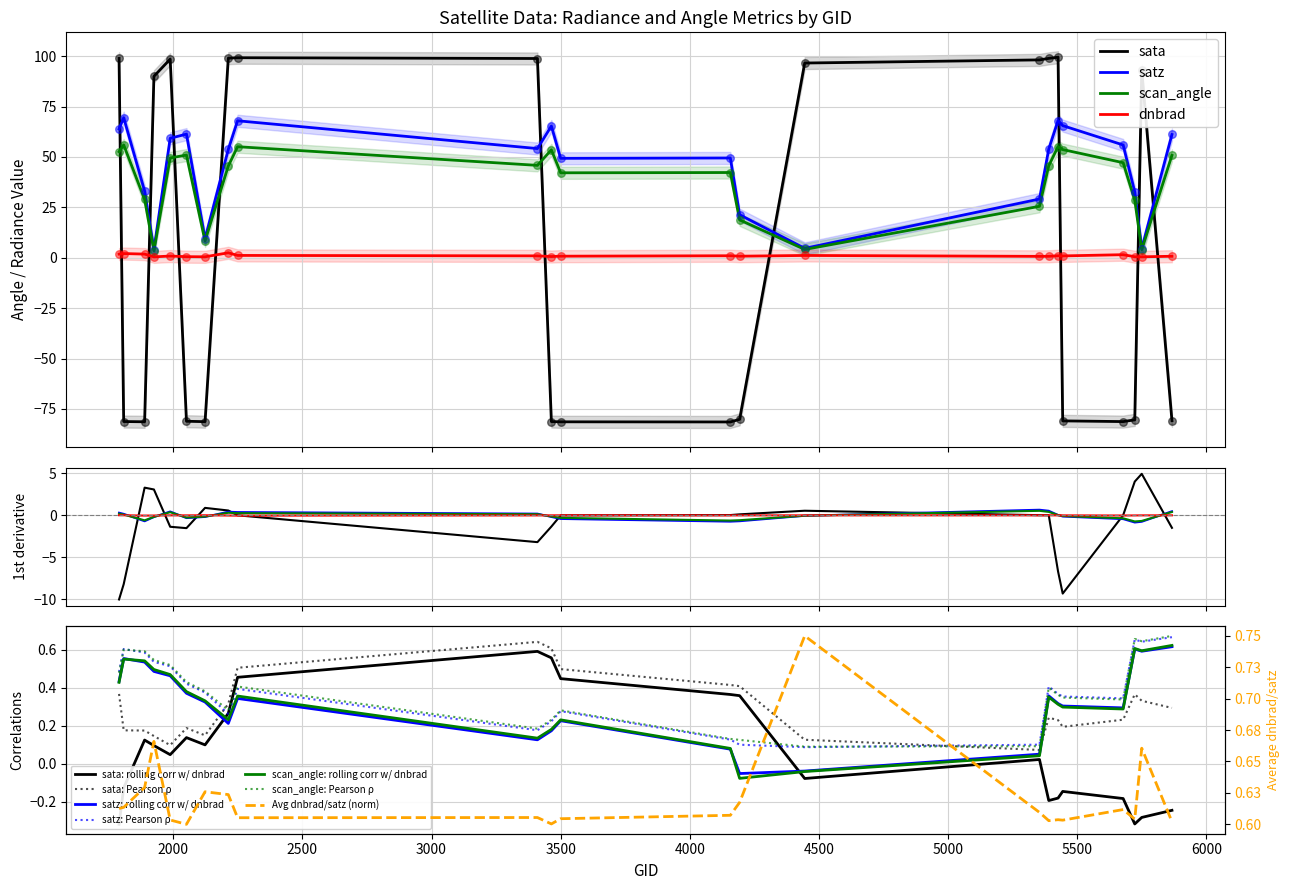

What is the total value across all series at 4157?

11.3